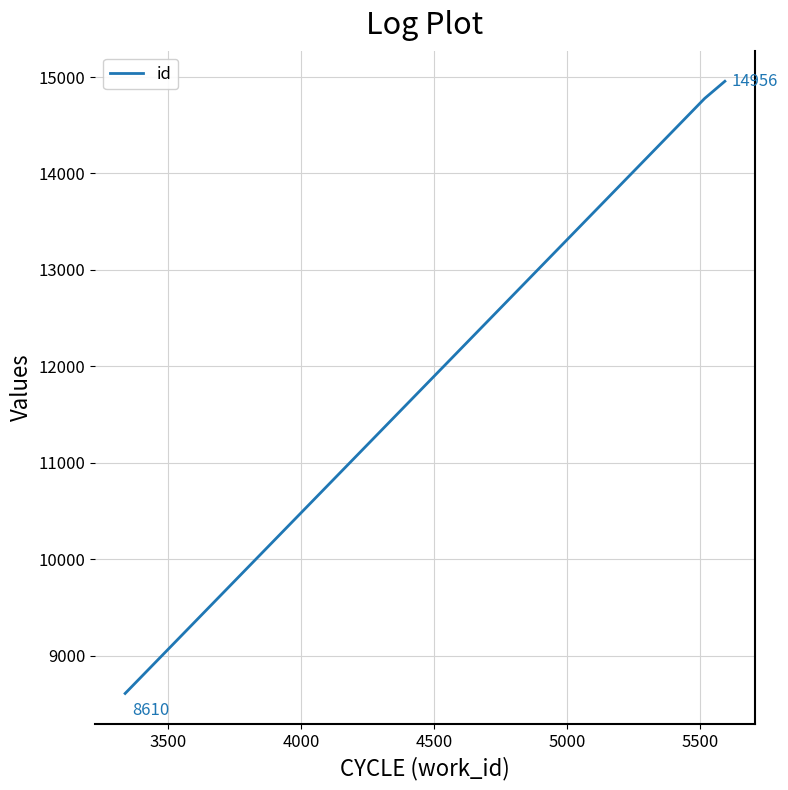

What is the smallest value displayed?

8610